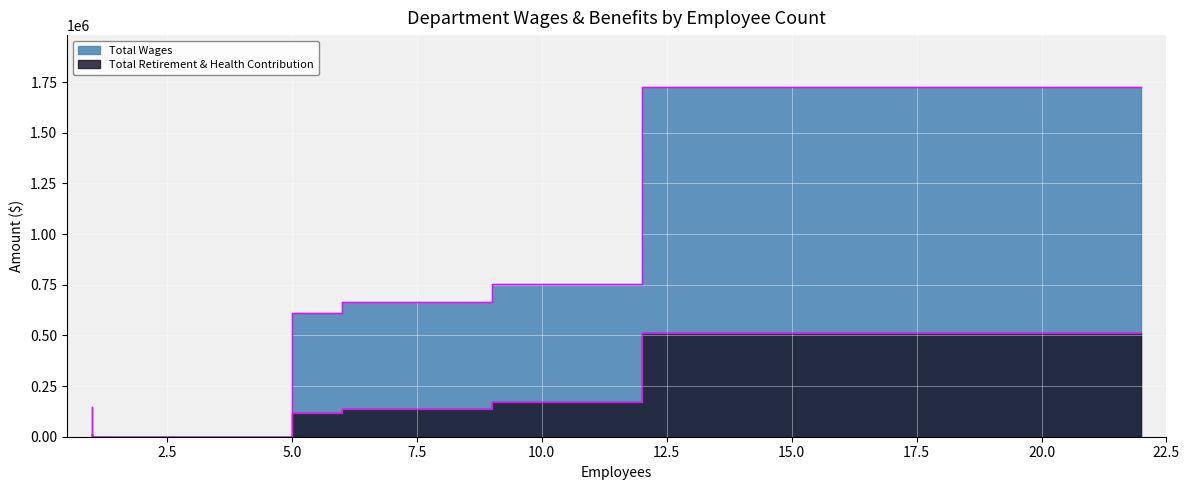

What is the average value of the Total Retirement & Health Contribution series?

157868